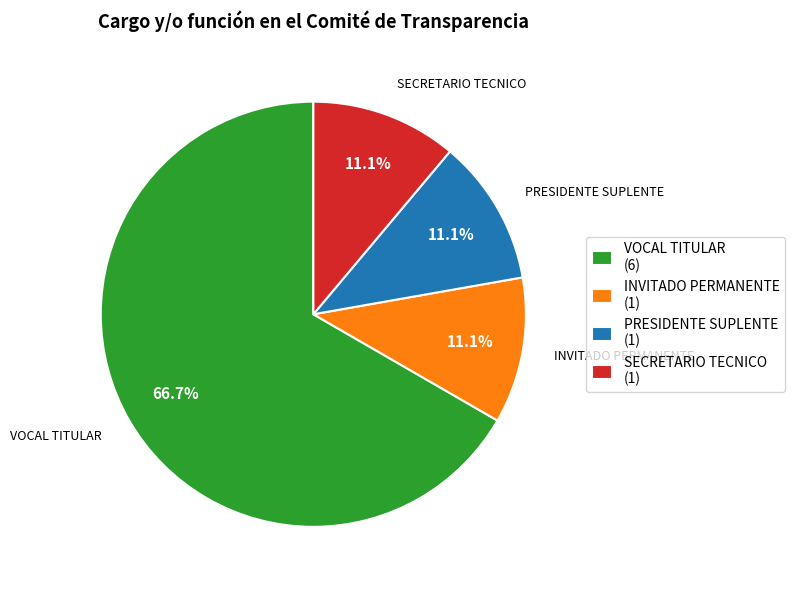

Count the number of slices in the pie.

4